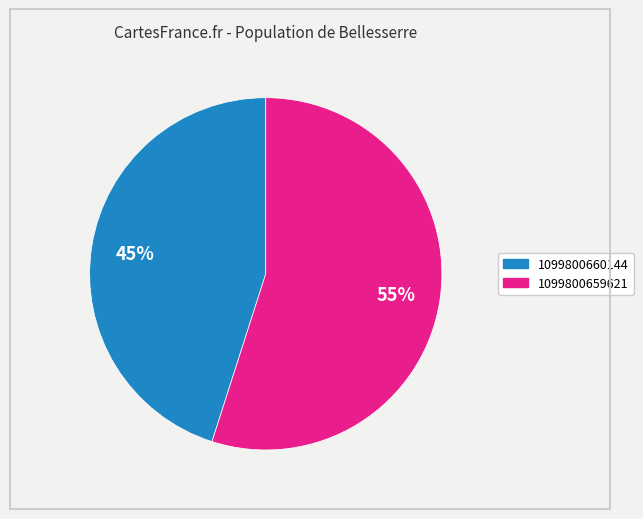

Approximately how many times larger is the value at 1099800659621 compared to 1099800660144?

1.2